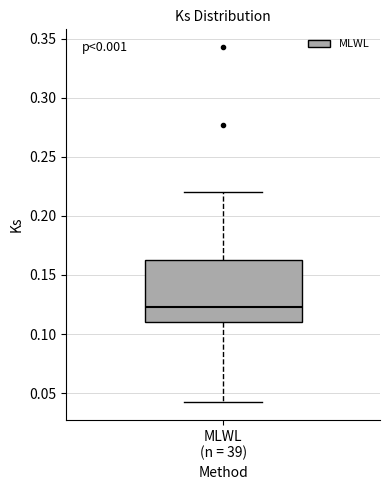

Transcribe this box plot: give where the median line is, the range the box spans, and where the two whiskers end, as read against the y-axis. The values are not printed on the chart, so give them approximately, as read against the axis.

median 0.125, box 0.110 to 0.160, whiskers 0.040 to 0.220